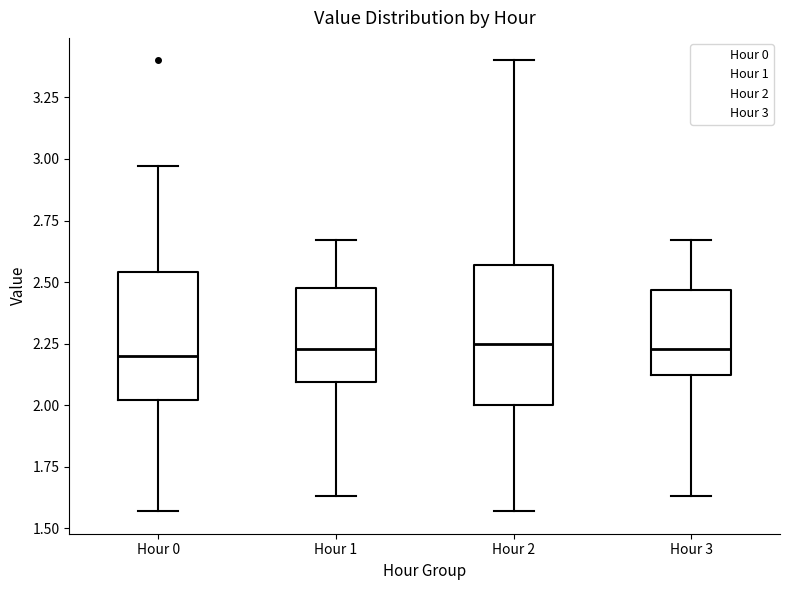

Where does the median line of the box for Hour 3 sit on the y-axis? The values are not printed on the chart, so give them approximately, as read against the axis.

2.25